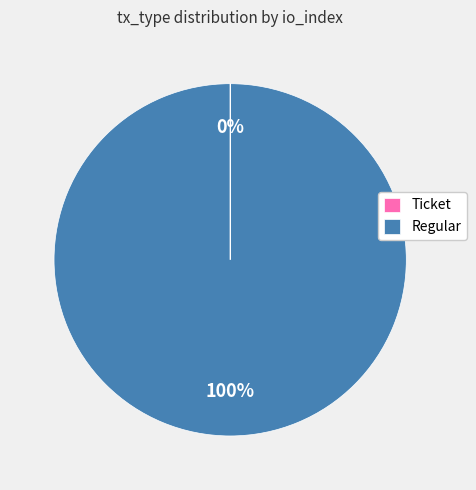

To the nearest percent, what portion does Regular represent?

100%